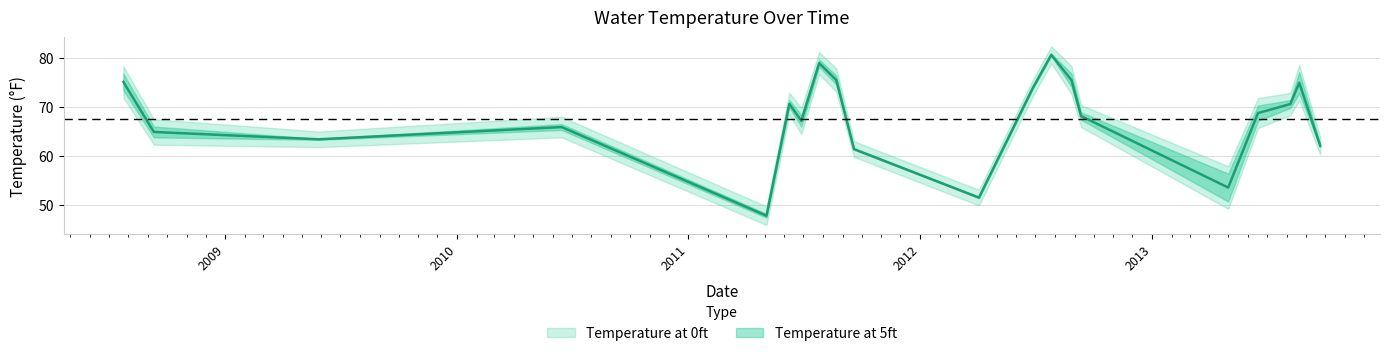

What is the smallest value displayed?

47.8